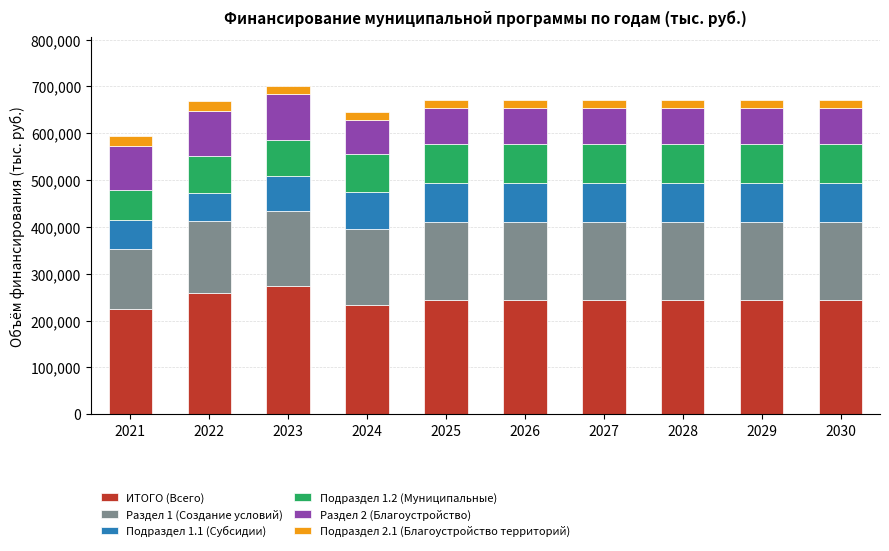

The value of ИТОГО (Всего) at 2023 is 272943.5. True or false?

True